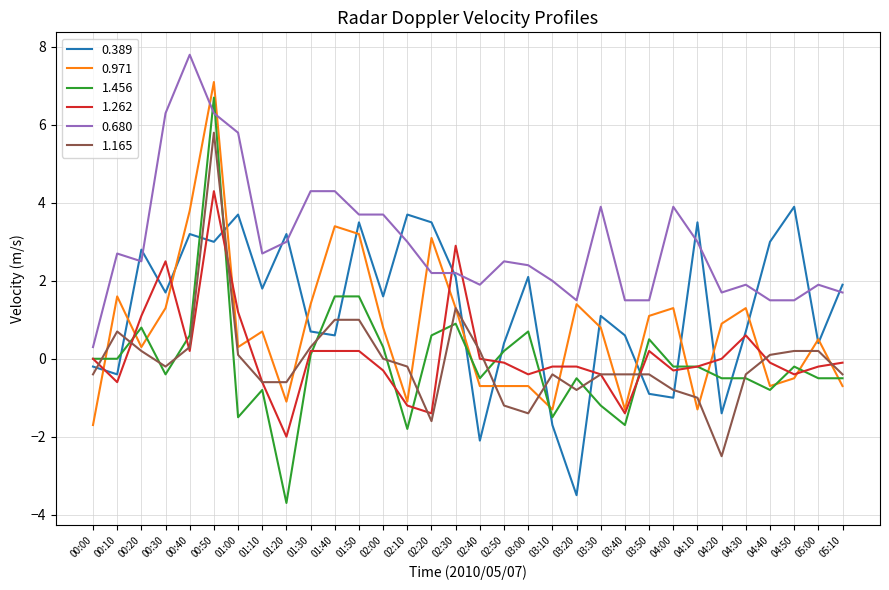

What is the average value of the 0.389 series?

1.3